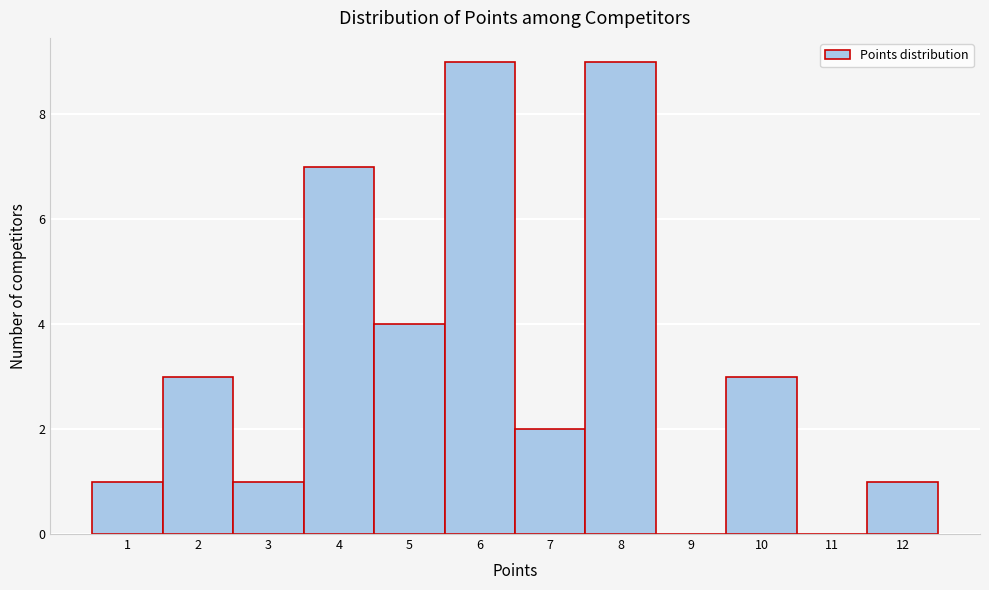

How tall is the bar that spans 1.5 to 2.5 on the x-axis? The values are not printed on the chart, so give them approximately, as read against the axis.

3